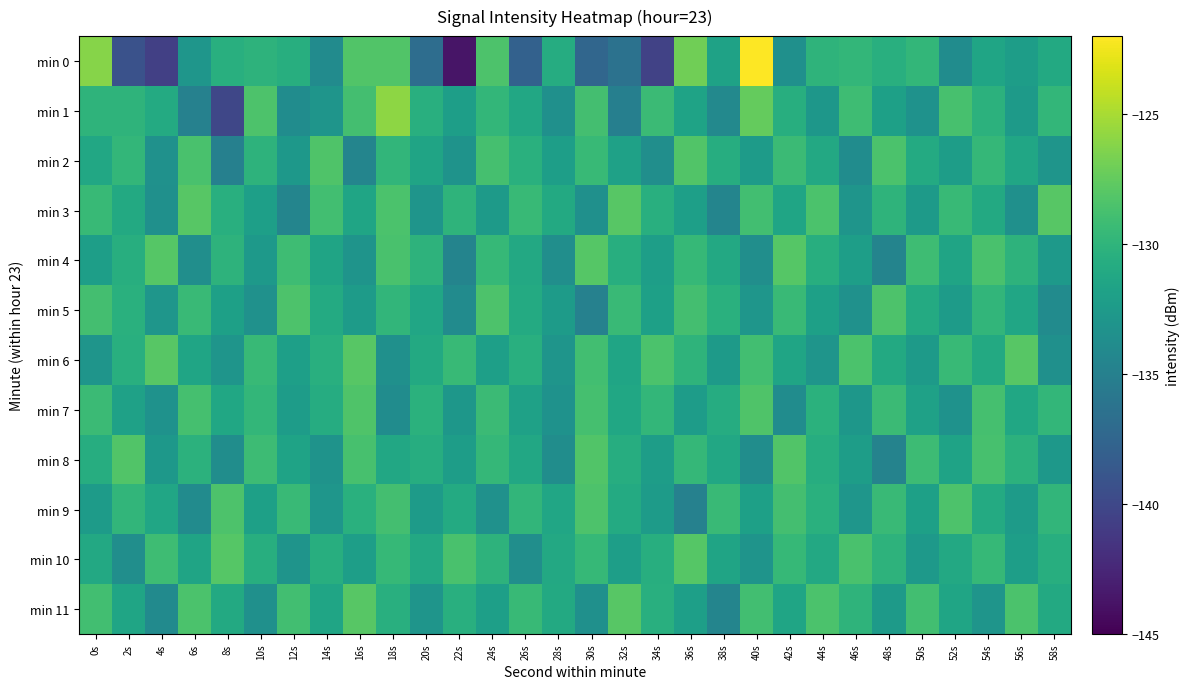

What is the difference between the highest and lowest values at 28s?

2.9